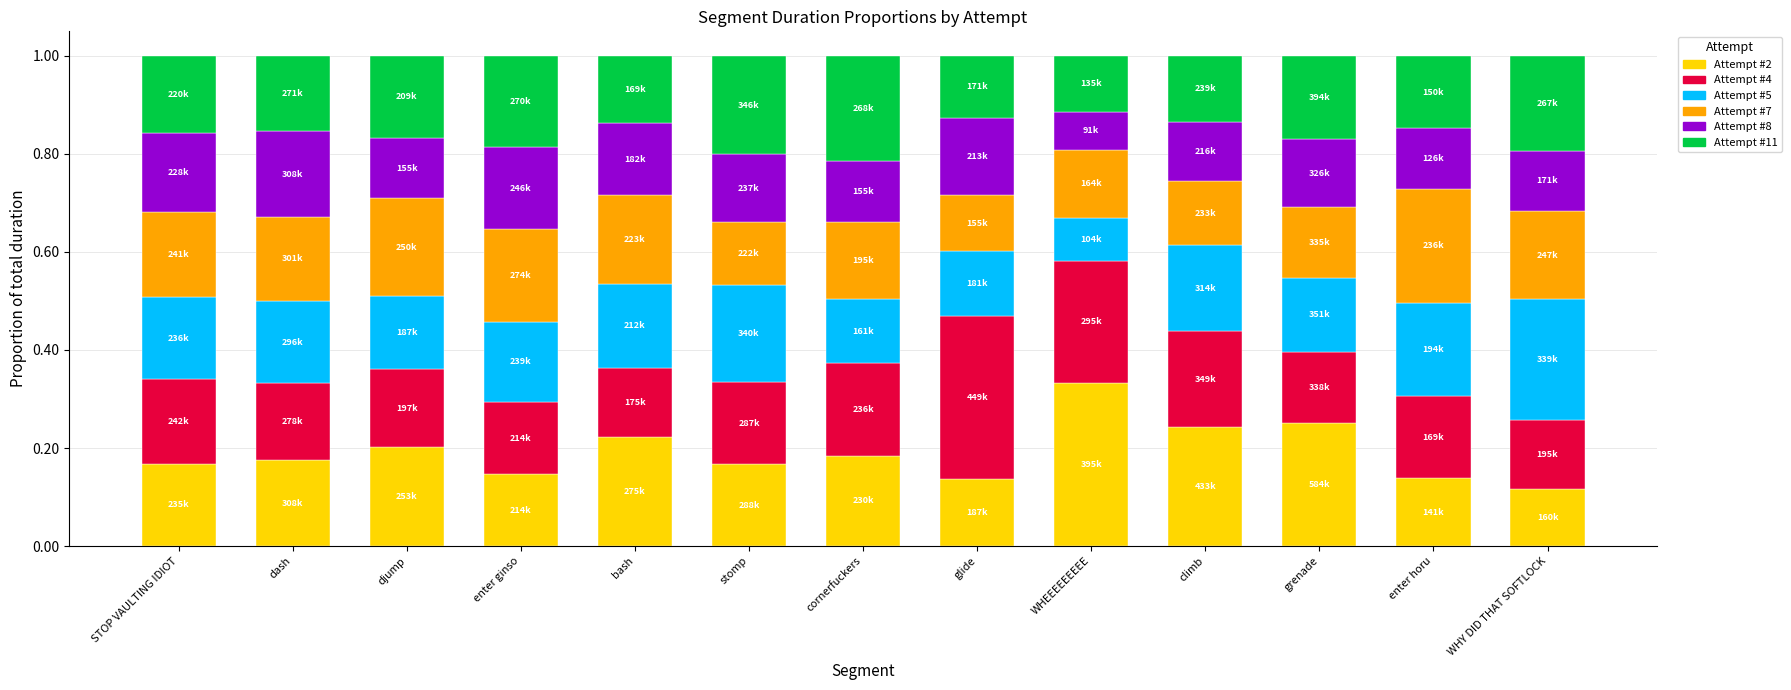

Which category has the highest value in the Attempt #2 series?

WHEEEEEEEEE